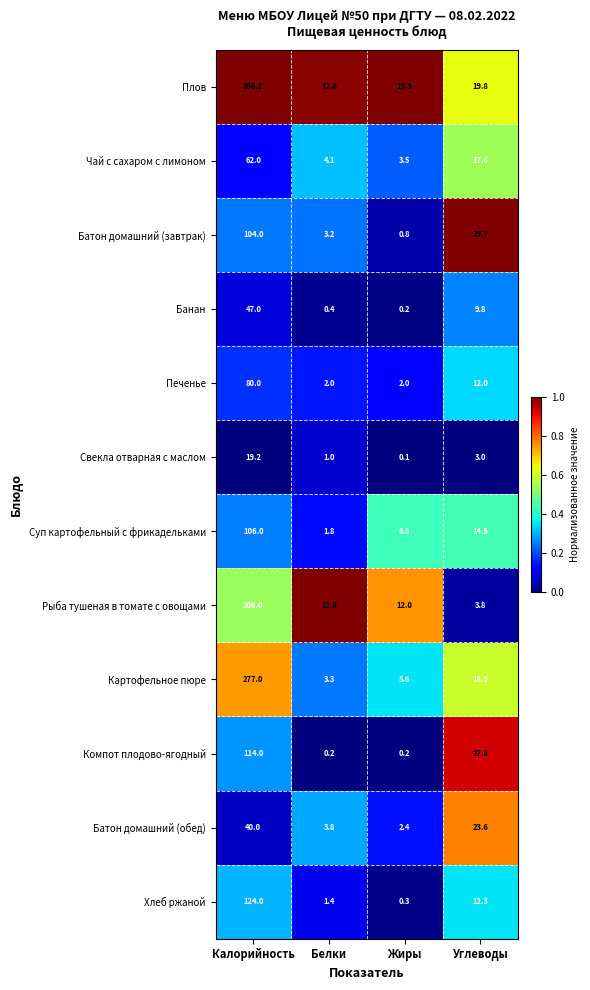

Rank the series at Калорийность from lowest to highest value.

Свекла отварная с маслом, Батон домашний (обед), Банан, Чай с сахаром с лимоном, Печенье, Батон домашний (завтрак), Суп картофельный с фрикадельками, Компот плодово-ягодный, Хлеб ржаной, Рыба тушеная в томате с овощами, Картофельное пюре, Плов